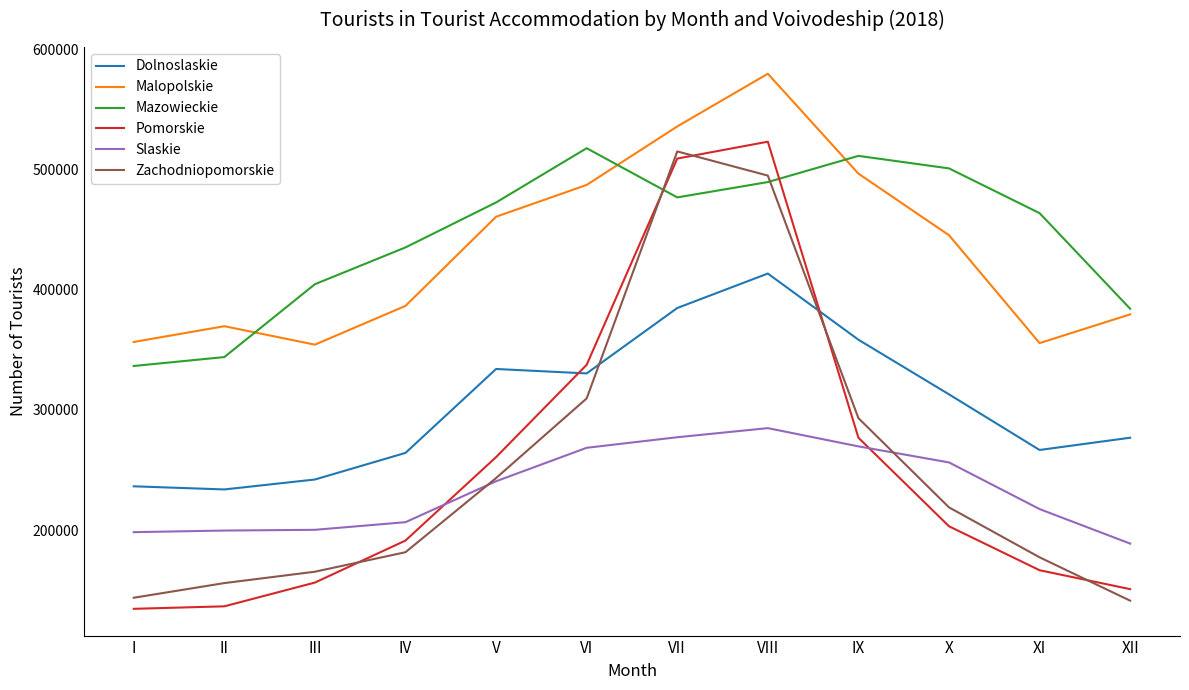

How many categories are shown in the chart?

12